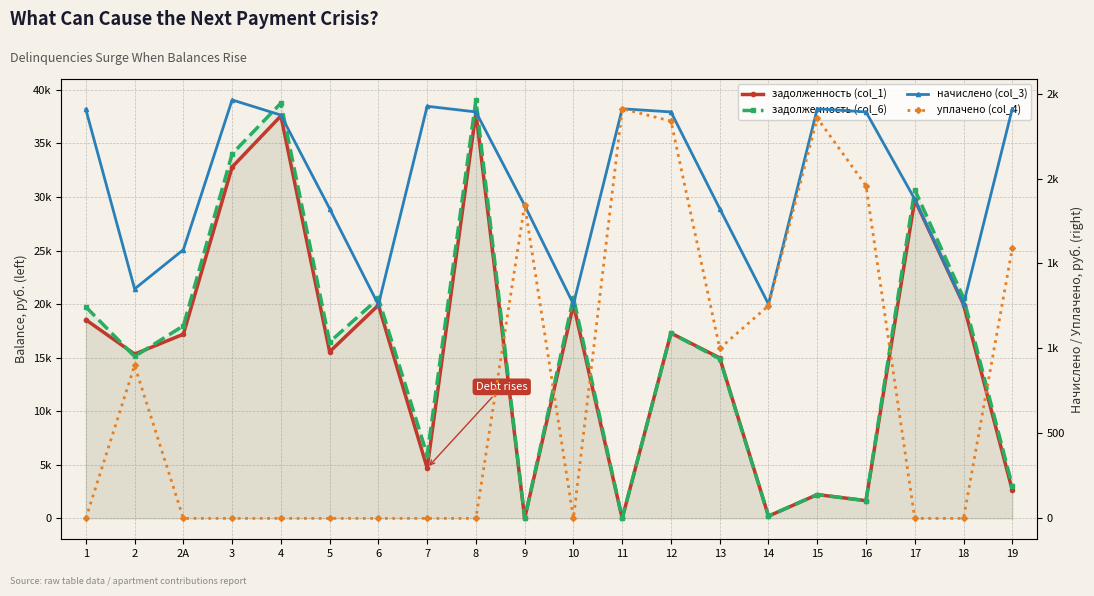

The value of задолженность (col_1) at 12 is 17294.1. True or false?

True